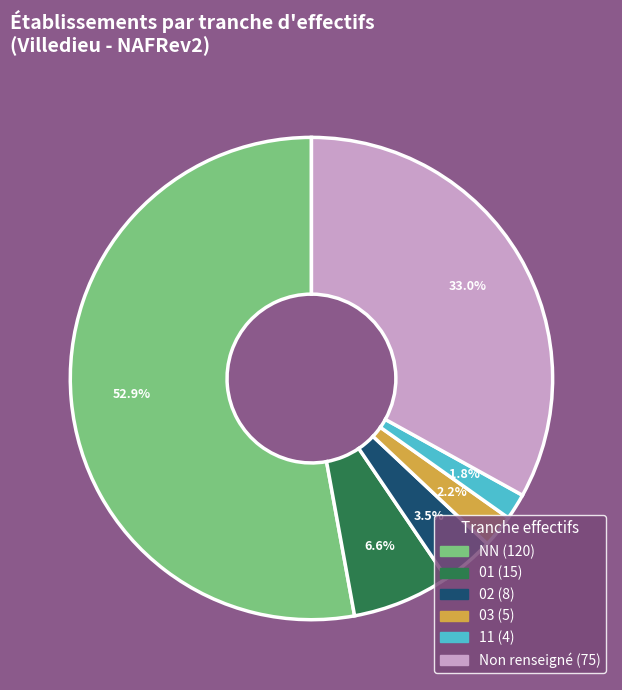

Is there any slice that represents more than half of the pie?

Yes